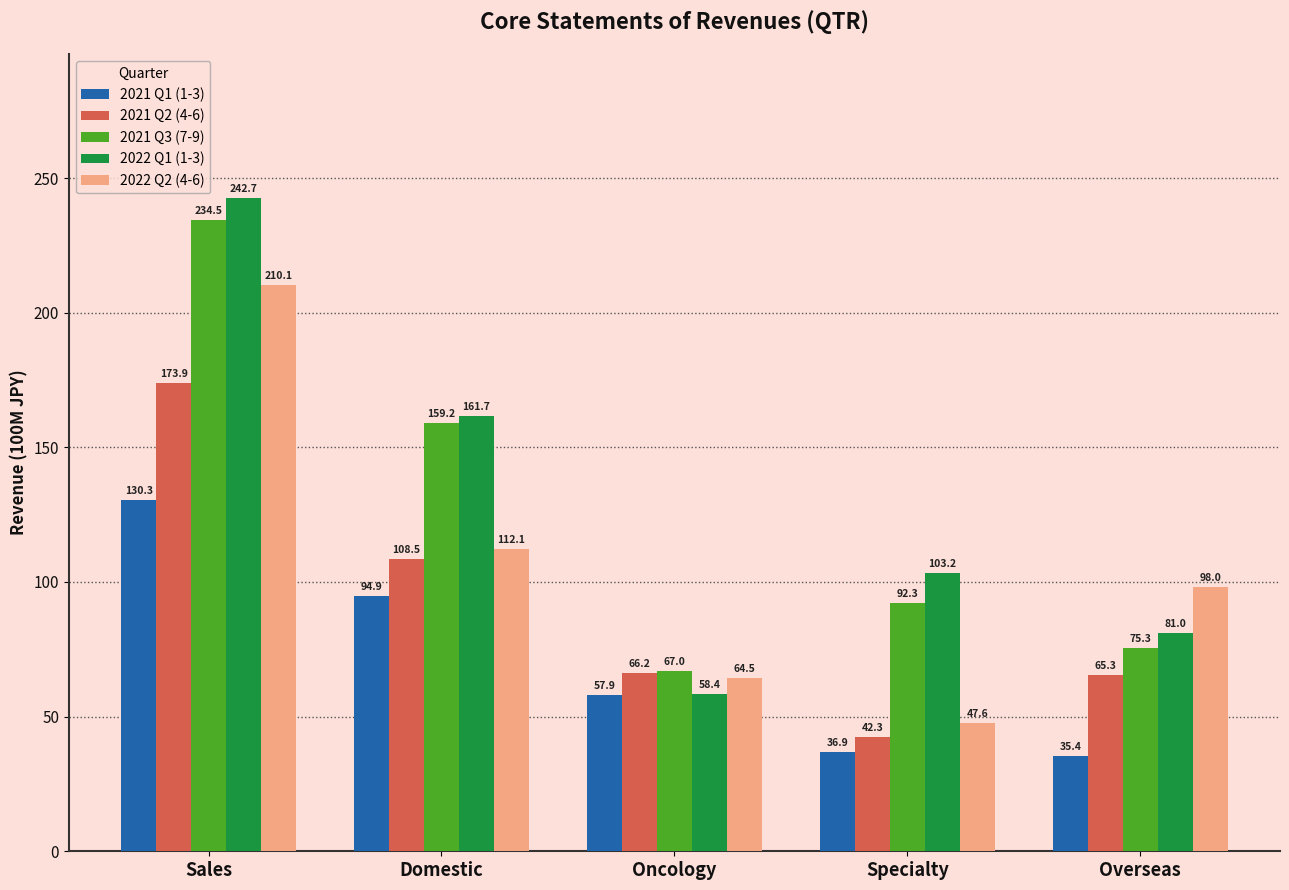

Reading left to right, transcribe all the data shown in this chart.

2021 Q1 (1-3): 130.3	94.9	57.9	36.9	35.4
2021 Q2 (4-6): 173.9	108.5	66.2	42.3	65.3
2021 Q3 (7-9): 234.5	159.2	67.0	92.3	75.3
2022 Q1 (1-3): 242.7	161.7	58.4	103.2	81.0
2022 Q2 (4-6): 210.1	112.1	64.5	47.6	98.0